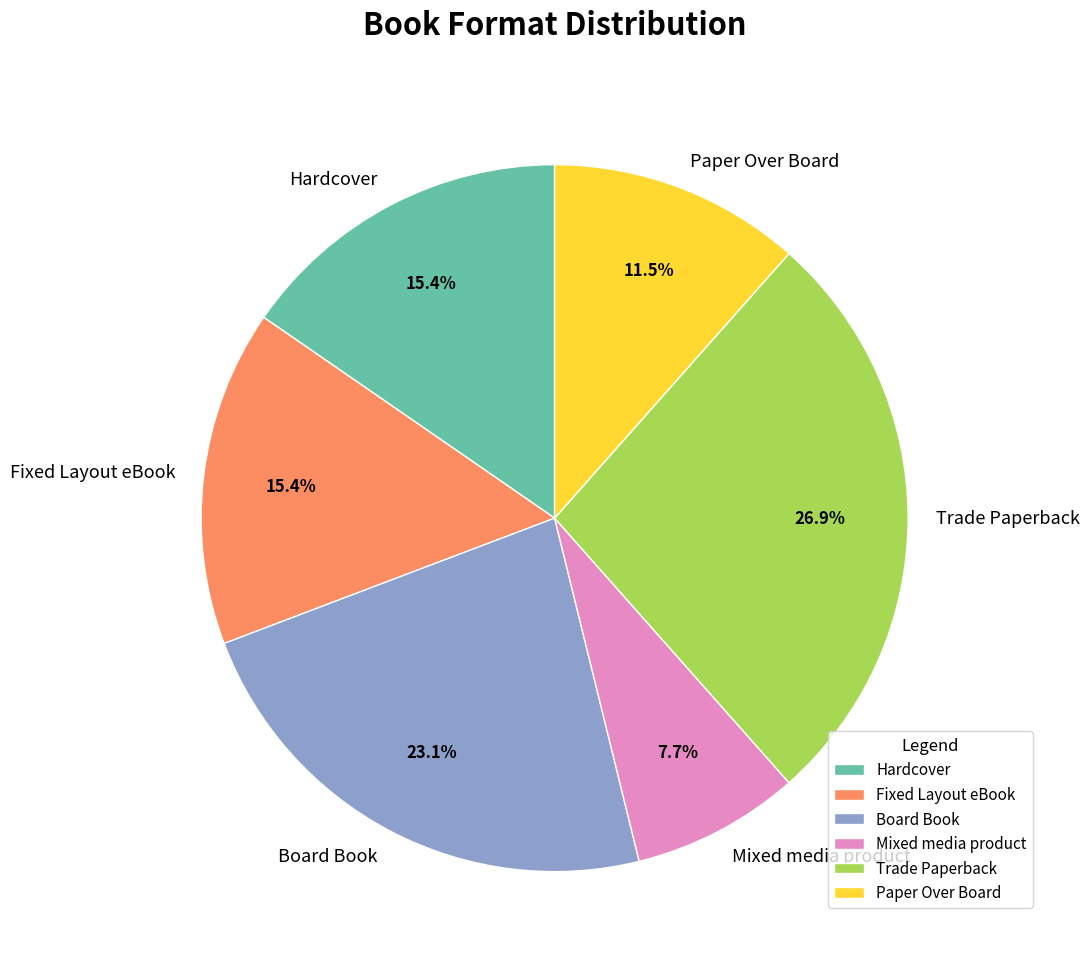

The Paper Over Board slice represents 1% of the pie. True or false?

False